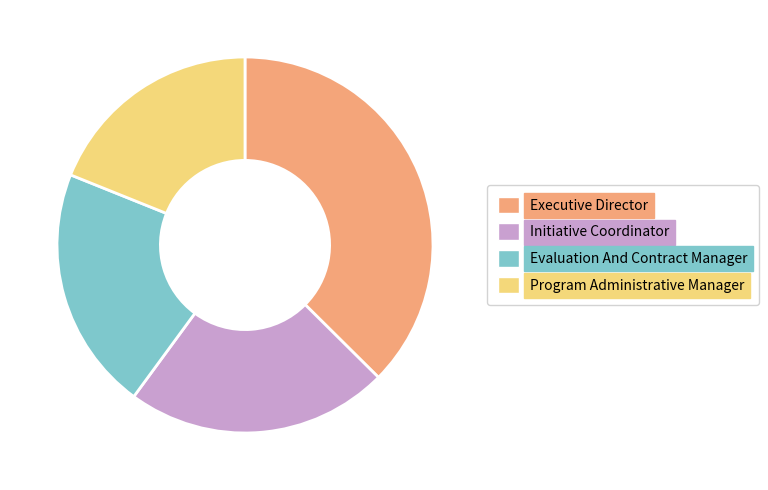

Count the number of slices in the pie.

4